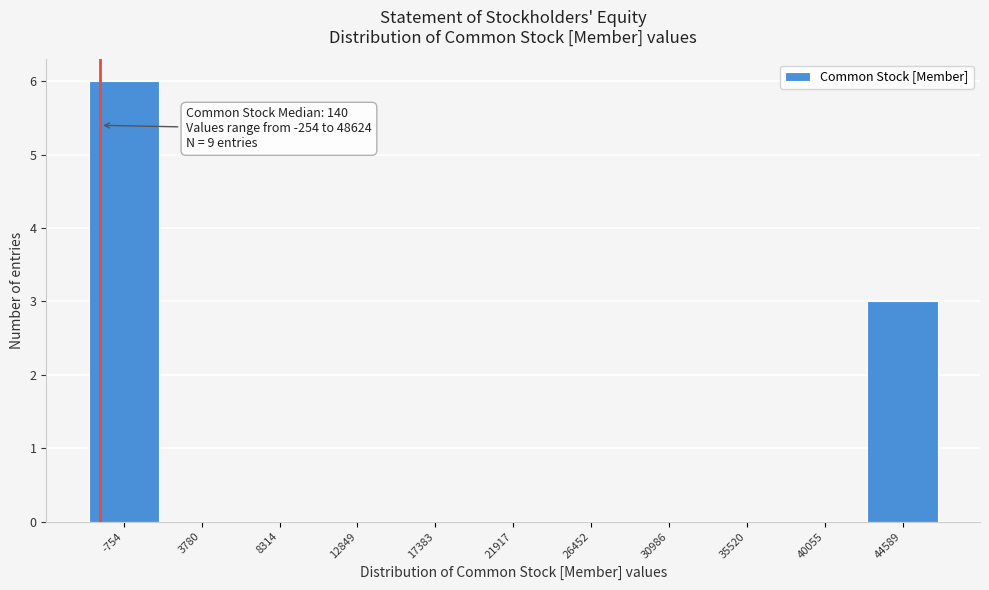

Reading right to left, list all the values displayed in this chart.

44589=3	40055=0	35520=0	30986=0	26452=0	21917=0	17383=0	12849=0	8314=0	3780=0	-754=6